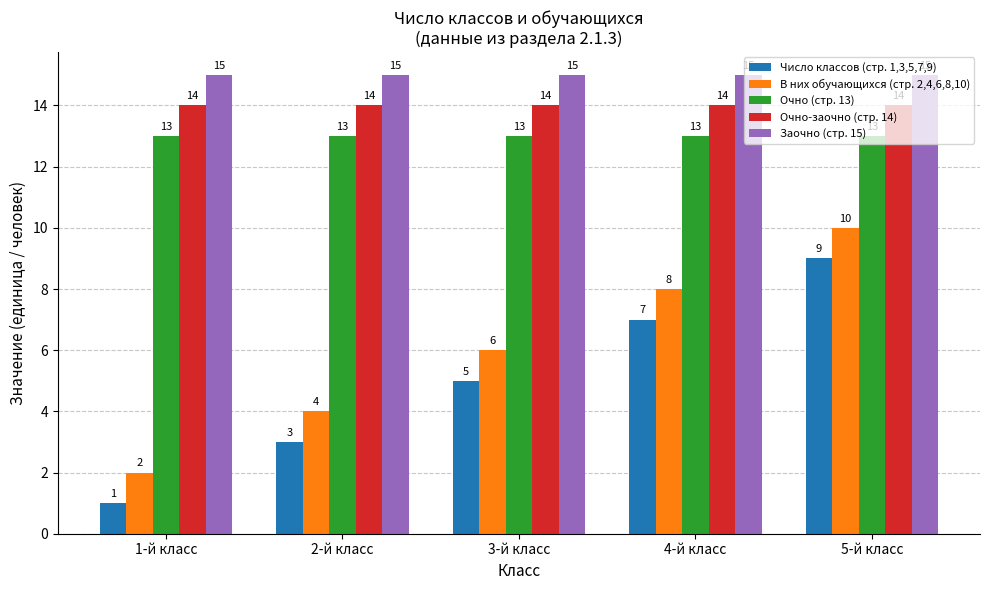

Are the bars grouped side by side (vs. stacked)?

Yes